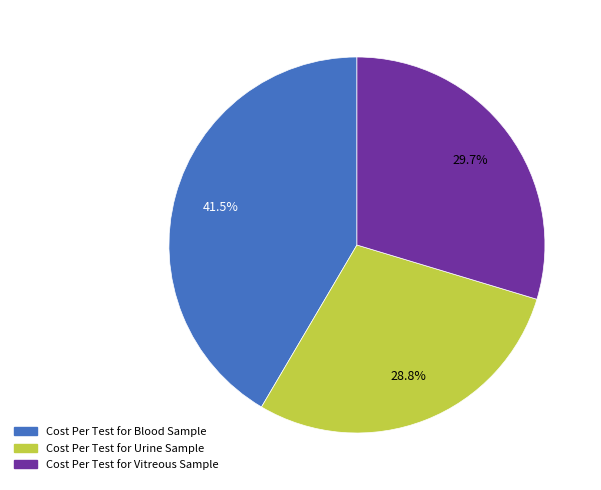

Which slice is the largest?

Cost Per Test for Blood Sample